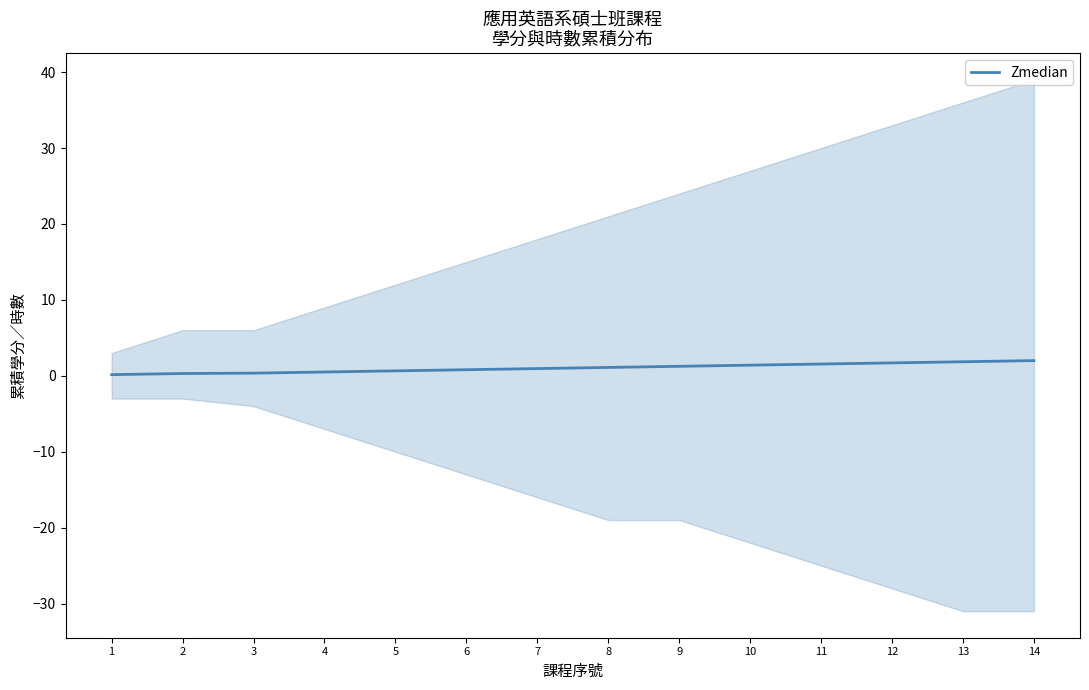

Which label corresponds to the smallest value in the chart?

1